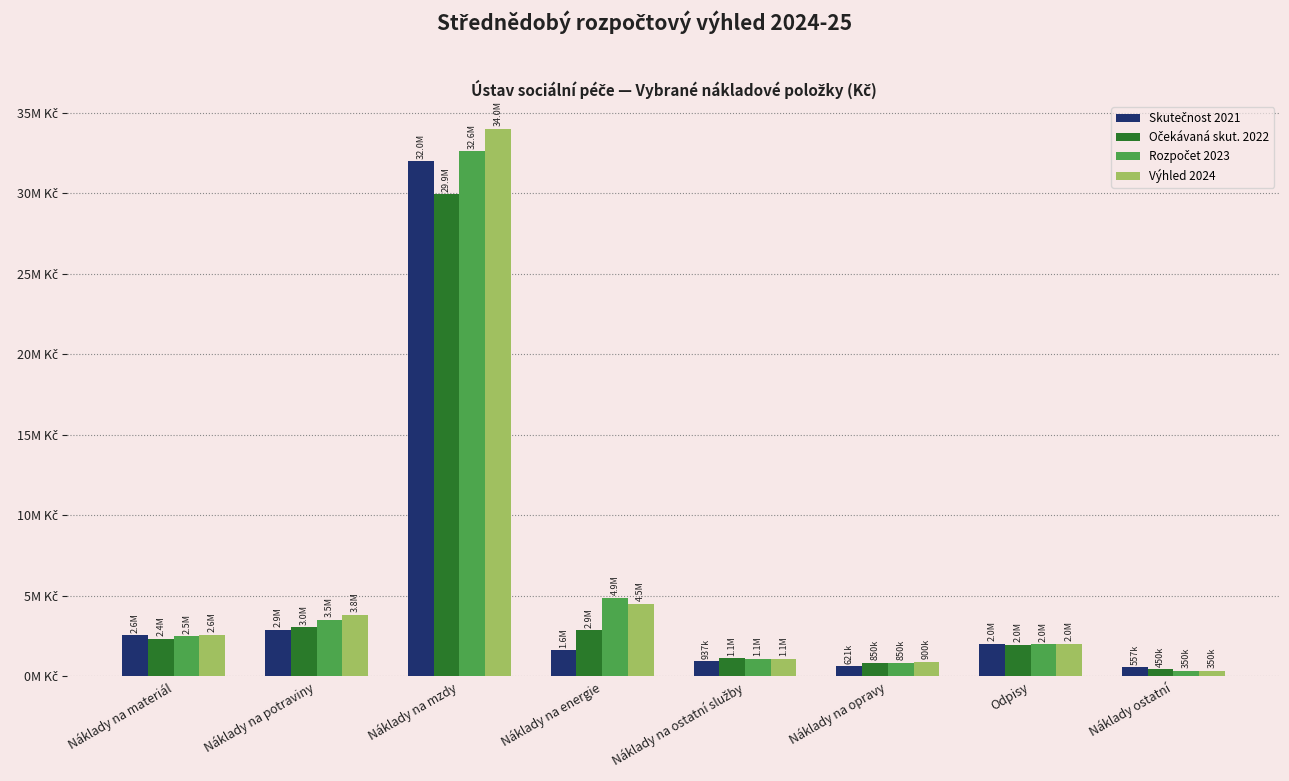

The value of Skutečnost 2021 at Náklady ostatní is 557160. True or false?

True